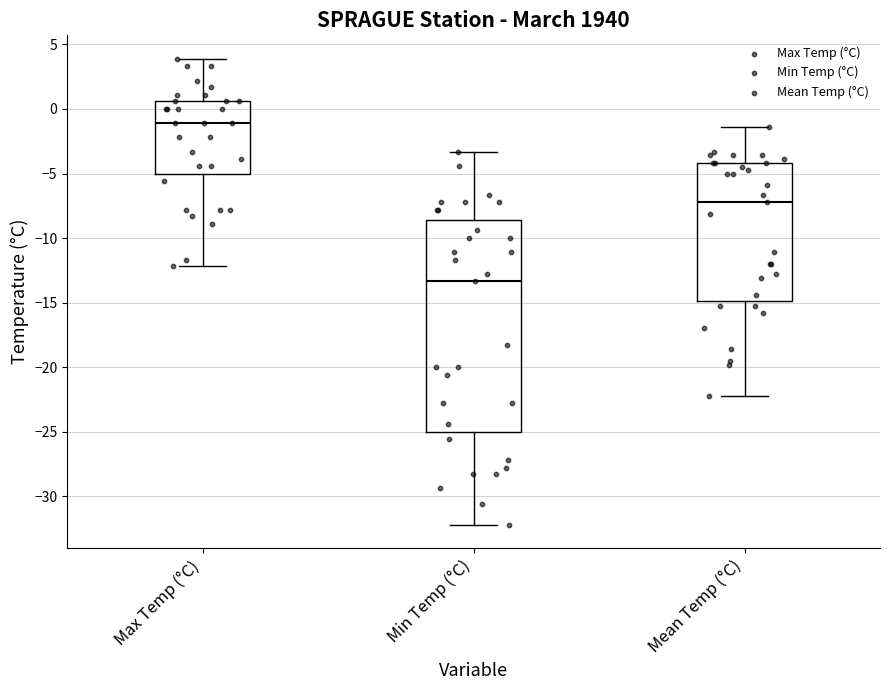

Which box's median line is the lowest?

Min Temp (°C)